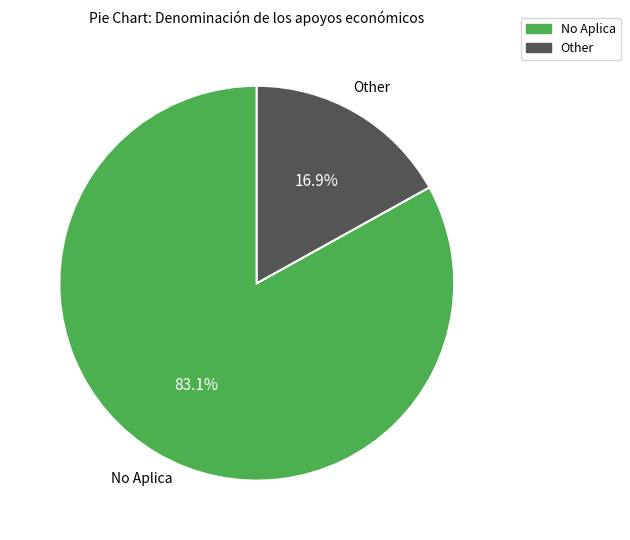

How much of the chart is everything except No Aplica?

16.9%